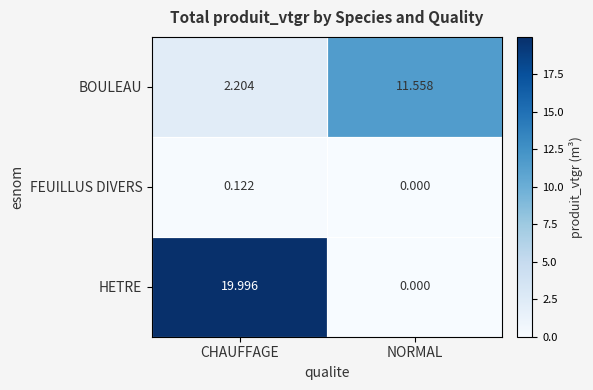

At how many categories does at least one series exceed 12?

1